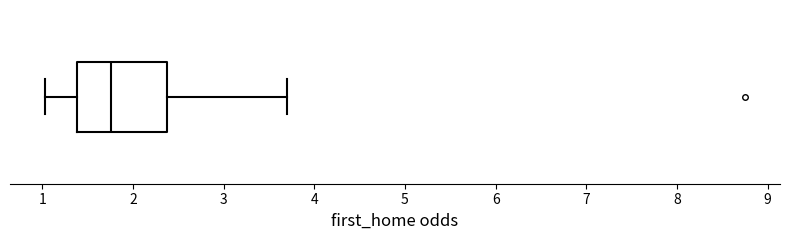

Transcribe this box plot: give where the median line is, the range the box spans, and where the two whiskers end, as read against the x-axis. The values are not printed on the chart, so give them approximately, as read against the axis.

median 1.8, box 1.4 to 2.4, whiskers 1.0 to 3.7